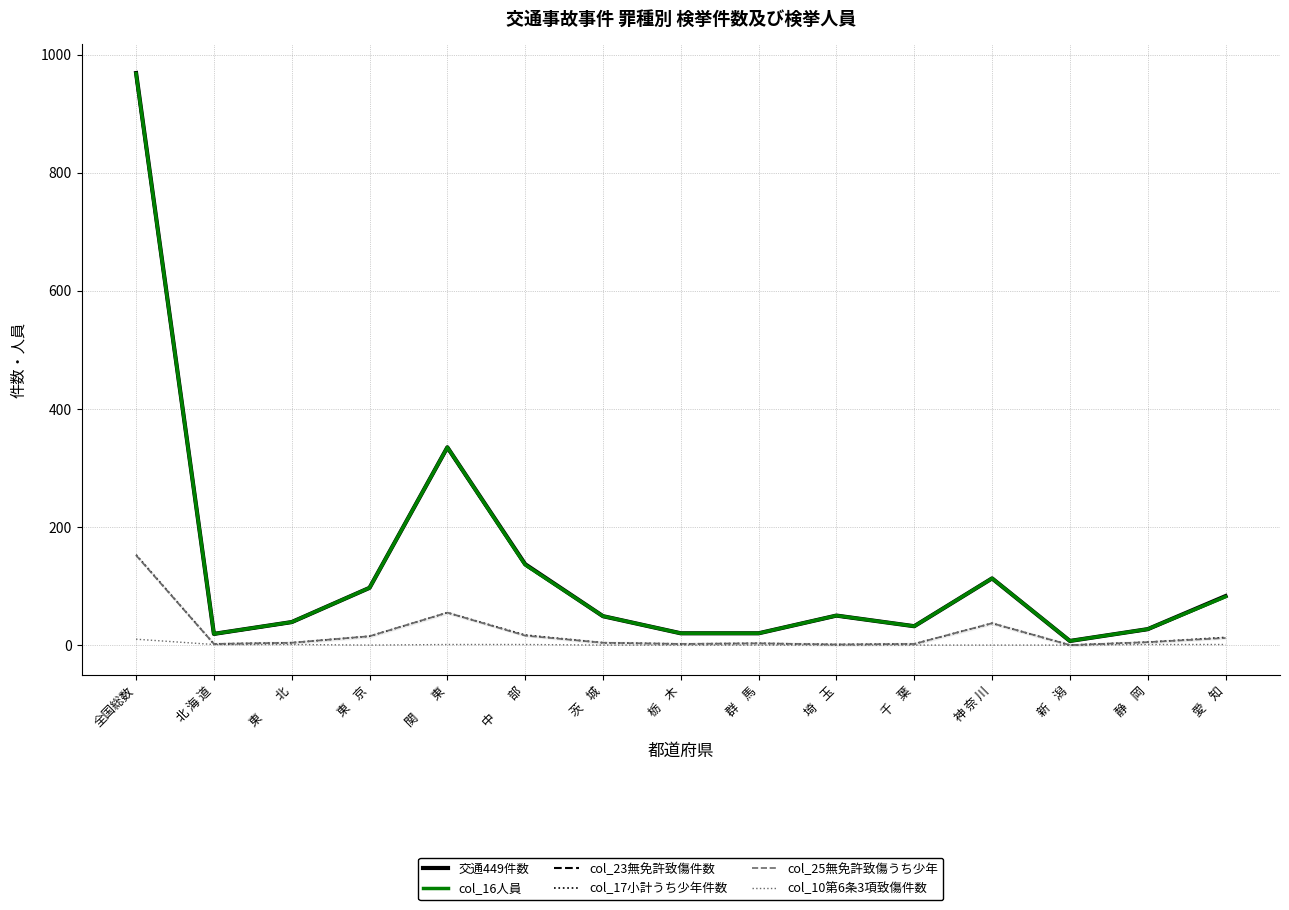

Which series has the widest spread of values?

交通449件数